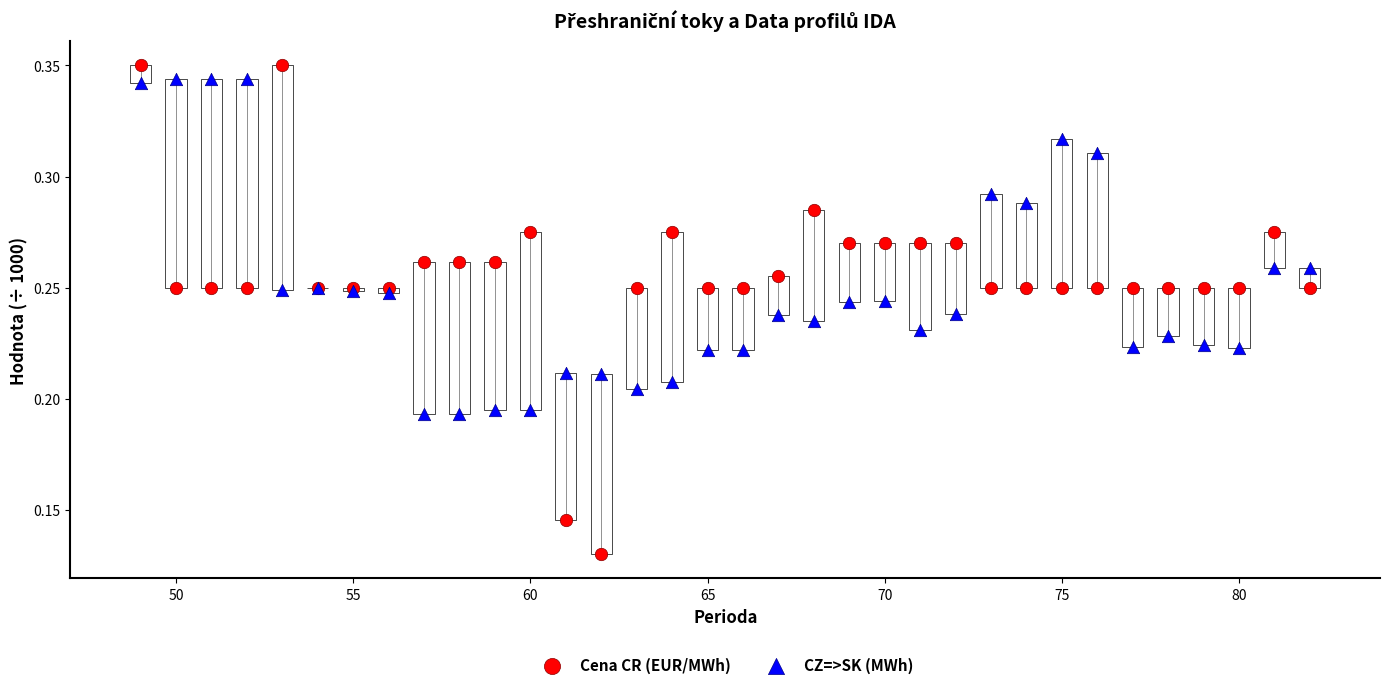

Which series reaches the minimum Y coordinate?

Cena CR (EUR/MWh)